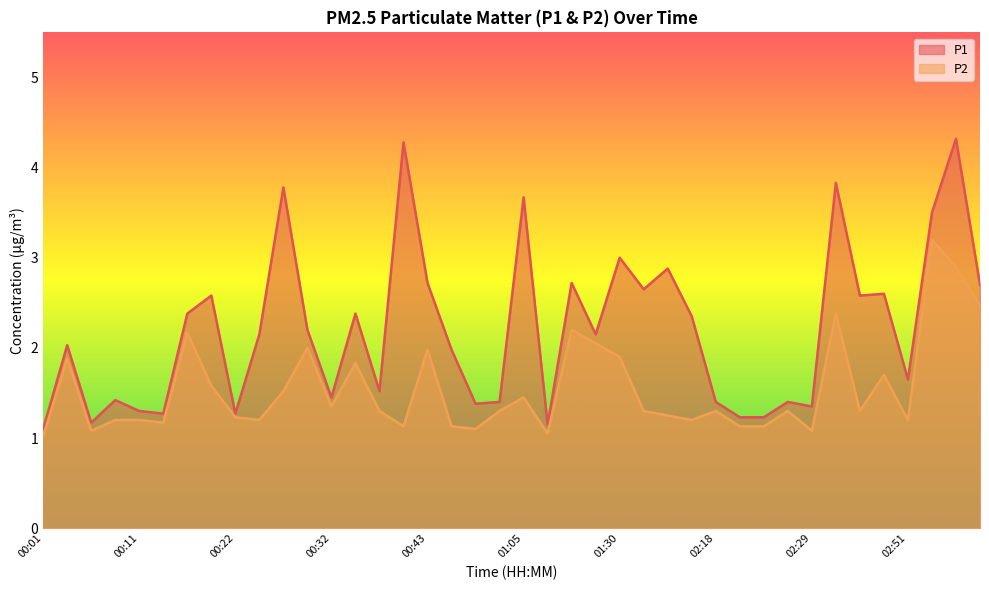

Which category has the lowest value in the P1 series?

00:01